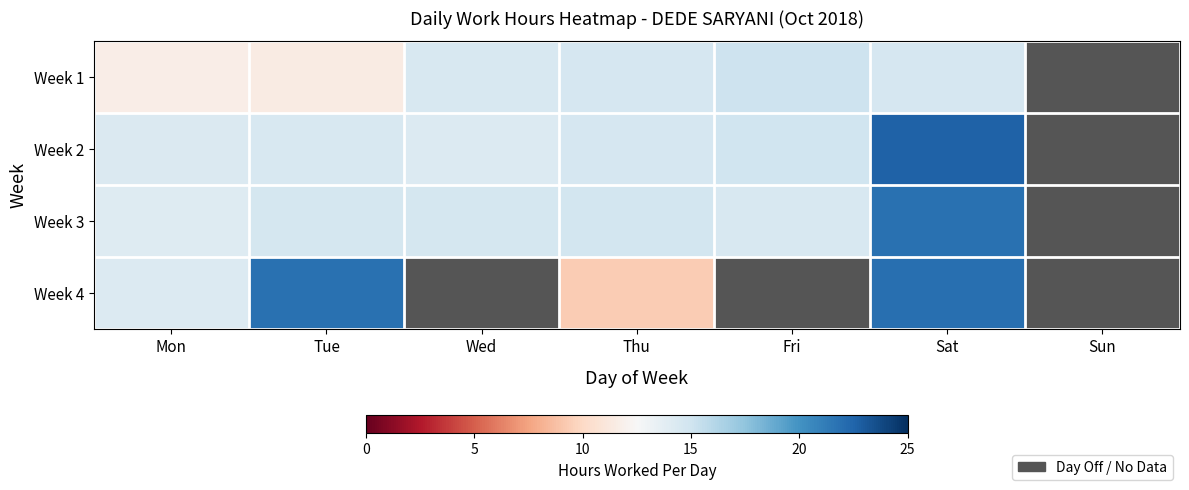

Rank the series at Sat from lowest to highest value.

Week 1, Week 3, Week 4, Week 2